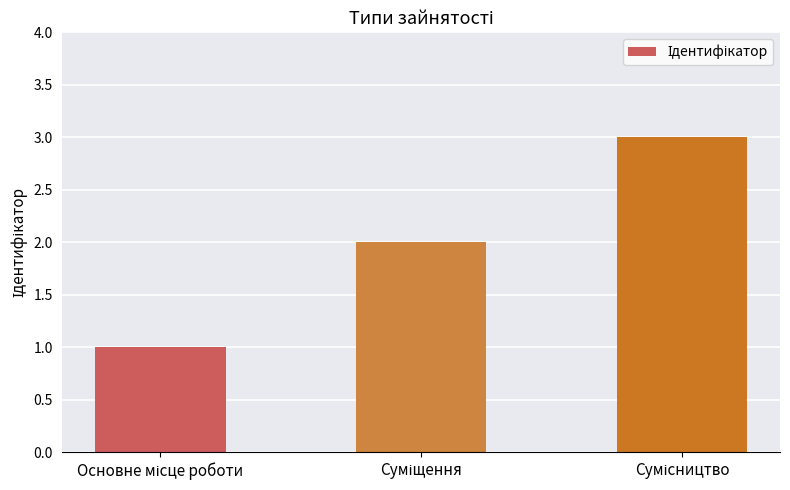

What is the sum of all values?

6